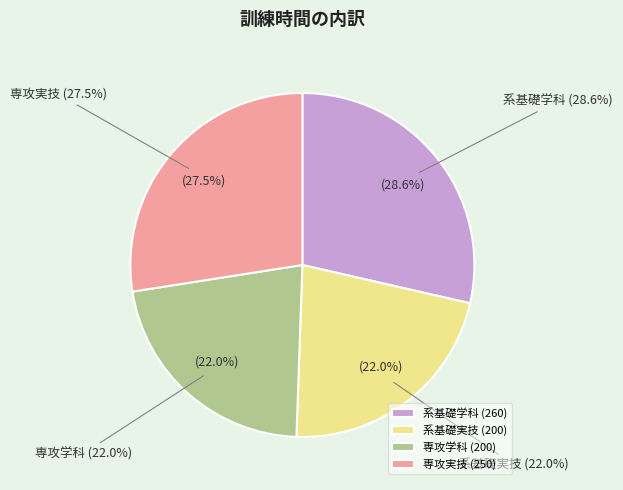

Do 系基礎実技 and 系基礎学科 together represent more than half of the pie?

Yes